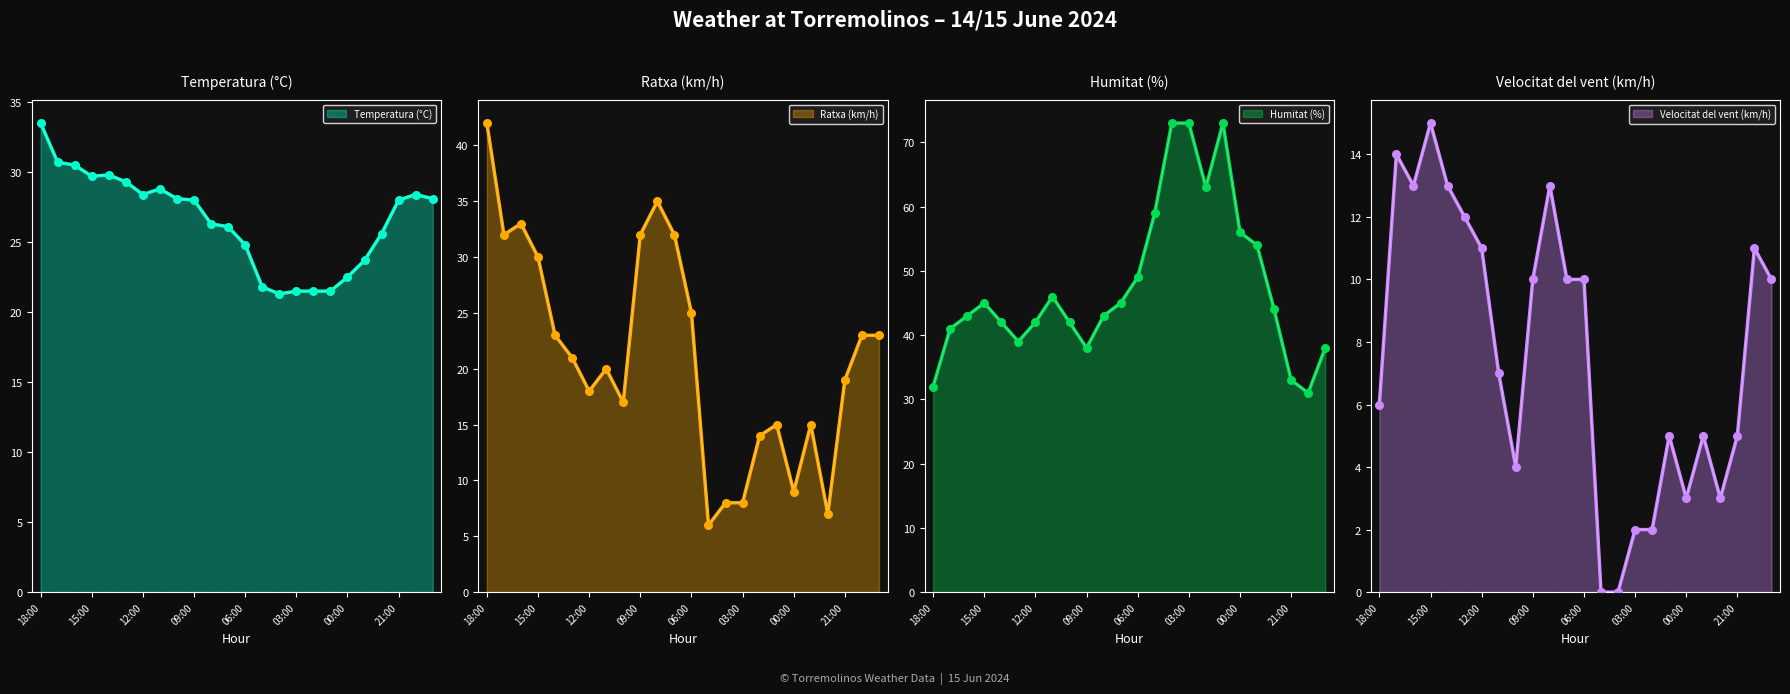

At how many categories does at least one series exceed 11?

24